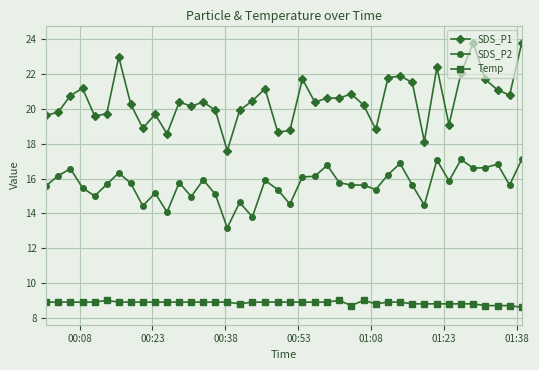

True or false: Temp and SDS_P2 cross at least once.

False